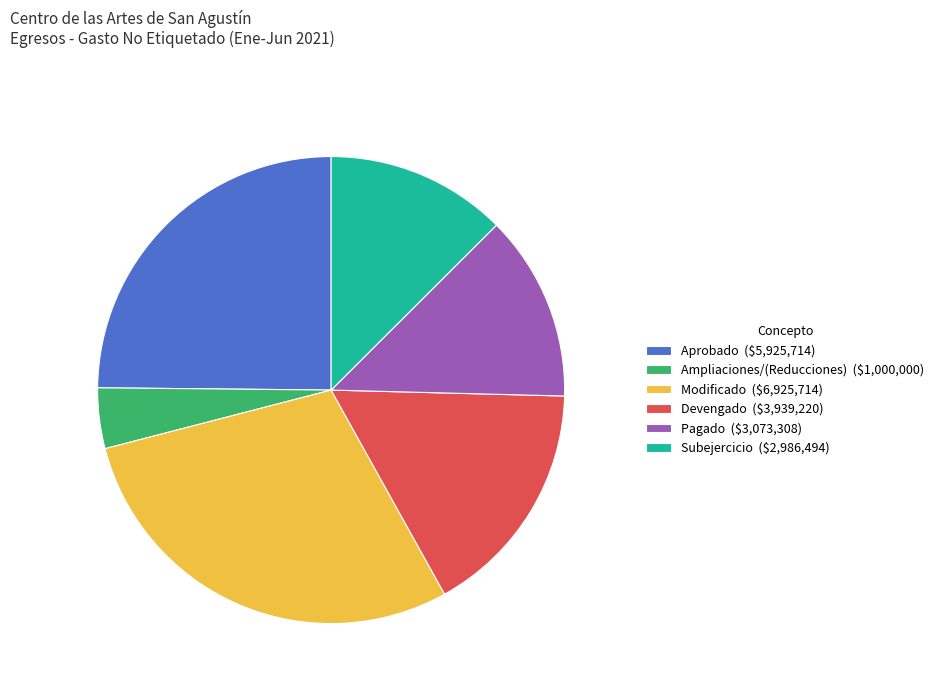

Is there any slice that represents more than half of the pie?

No